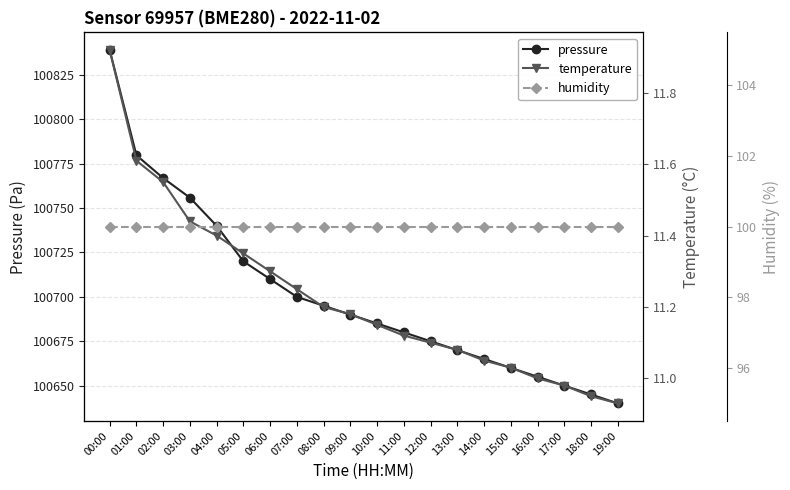

Which series has the widest spread of values?

pressure